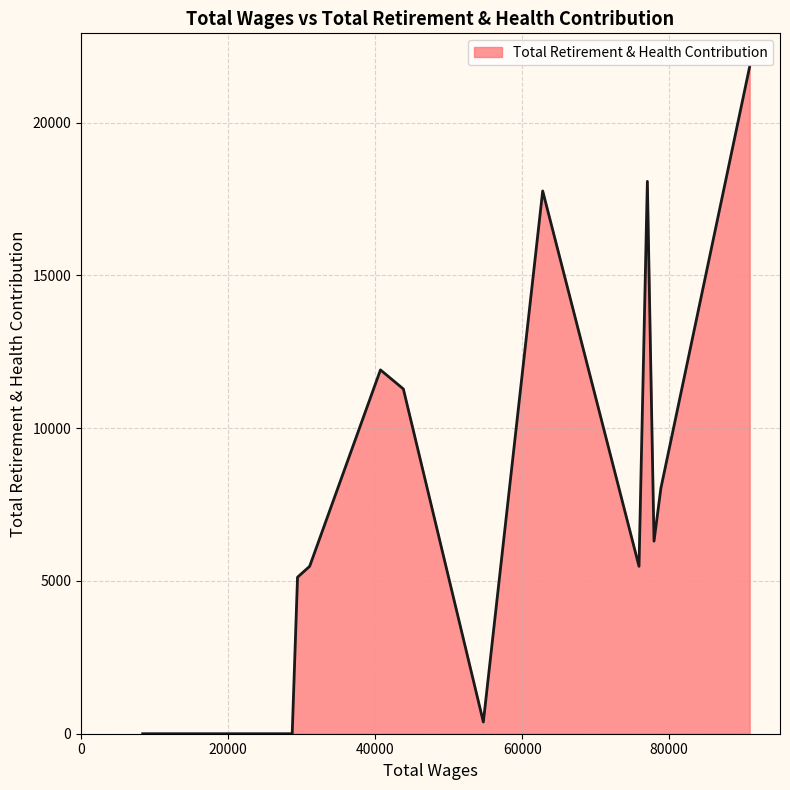

What is the difference between the maximum and minimum values?

21830